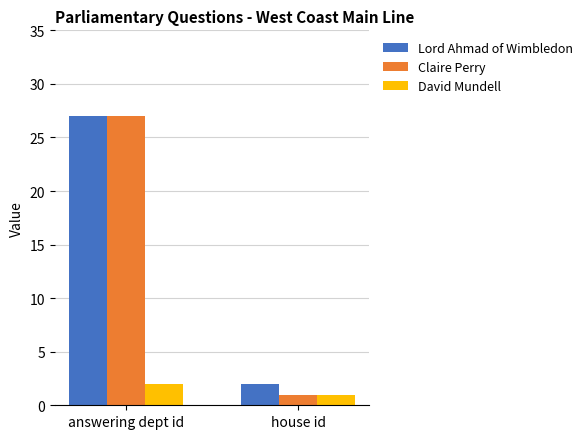

Which category has the lowest value in the Lord Ahmad of Wimbledon series?

house id